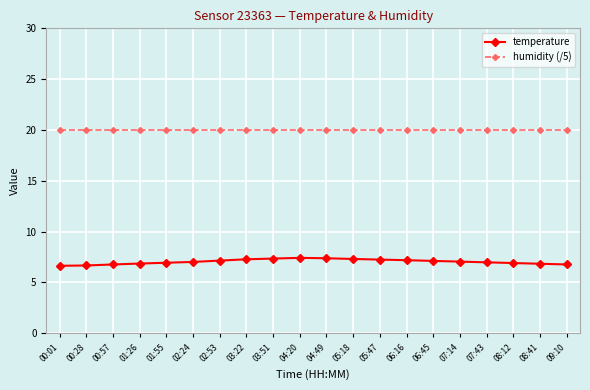

True or false: temperature has more than 0 points higher than both neighbors.

True